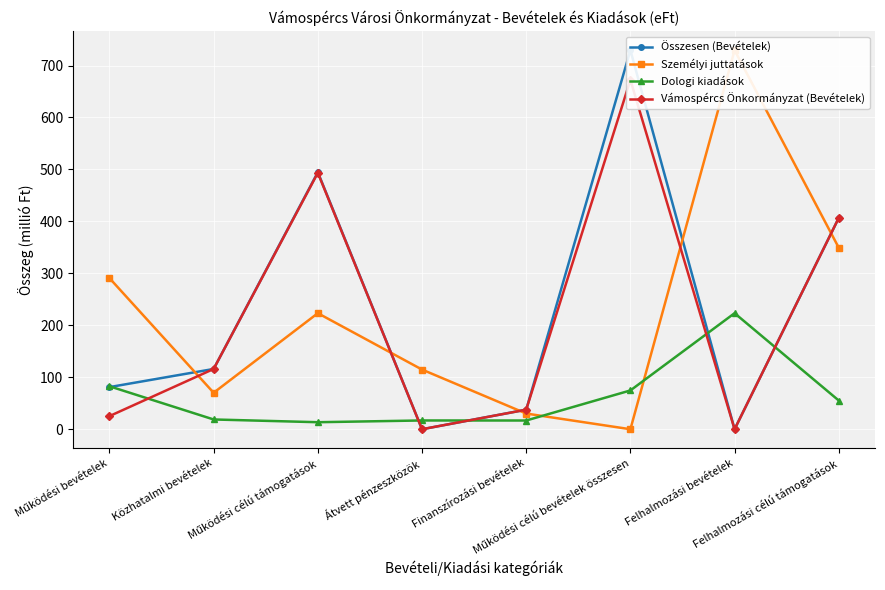

Where is the first local minimum for Személyi juttatások?

Közhatalmi bevételek